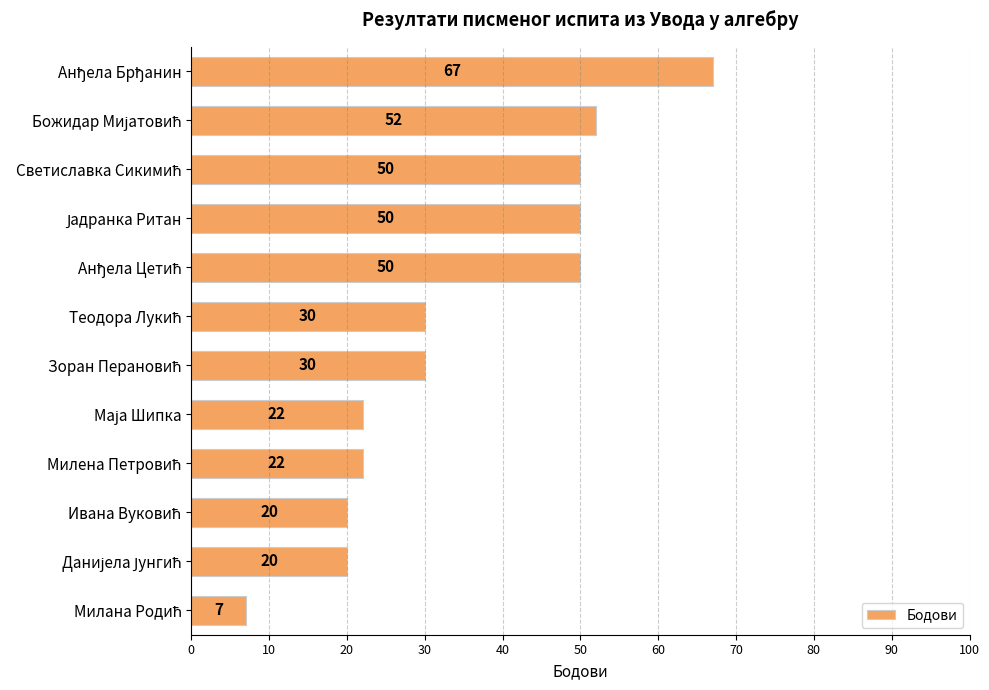

What is the minimum value shown in the chart?

7